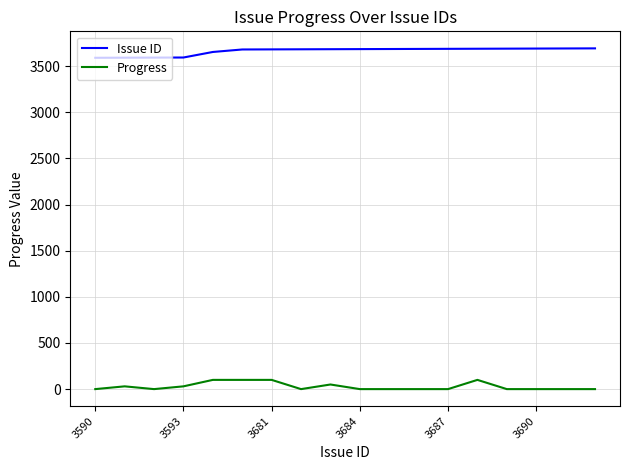

What is the difference between the maximum and second lowest values in the Issue ID series?

101